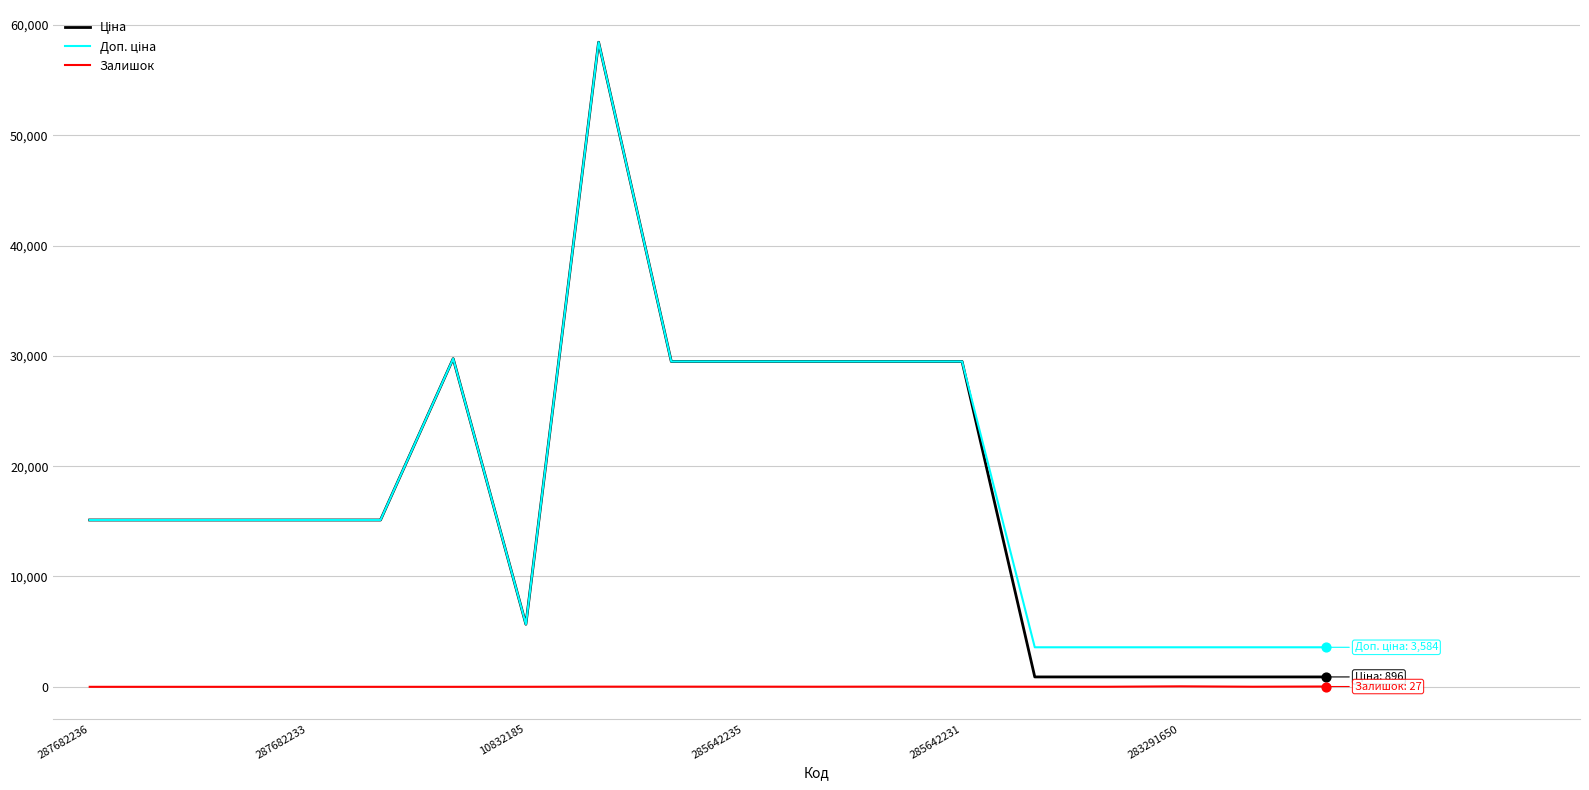

At how many categories does at least one series exceed 18752?

7